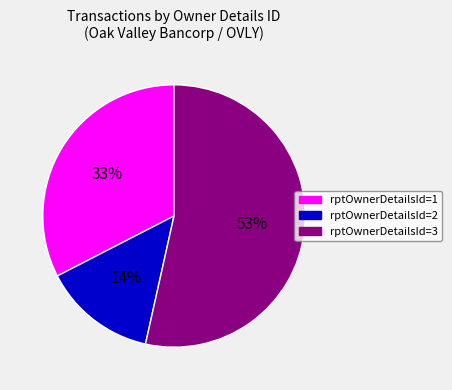

How many segments does this pie chart have?

3